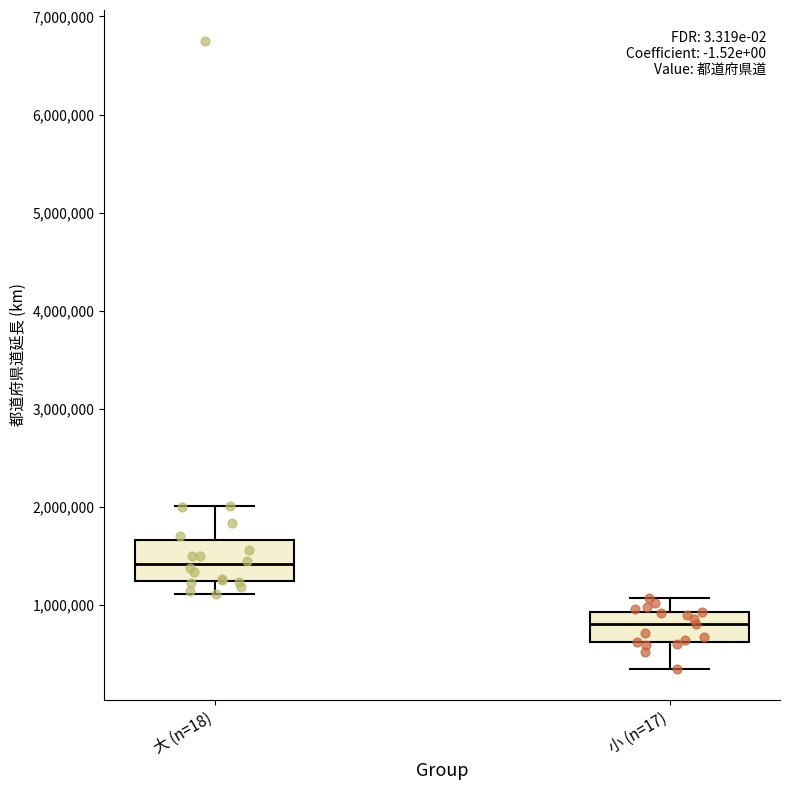

Comparing the boxes themselves (not the whiskers), which one is the tallest?

大 (n=18)